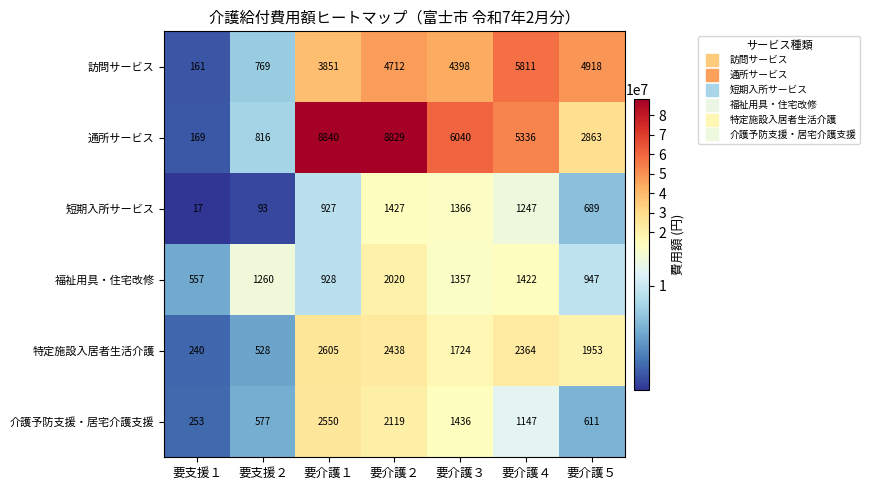

Which label corresponds to the smallest value in the chart?

要支援１